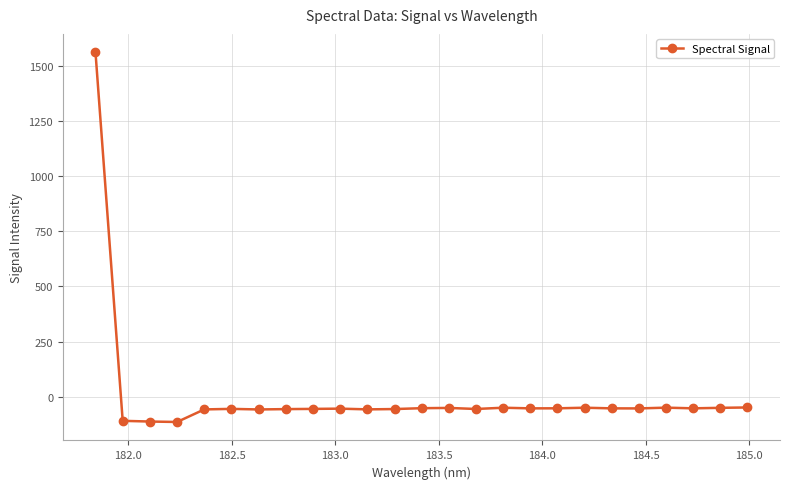

What is the minimum value shown in the chart?

-114.2